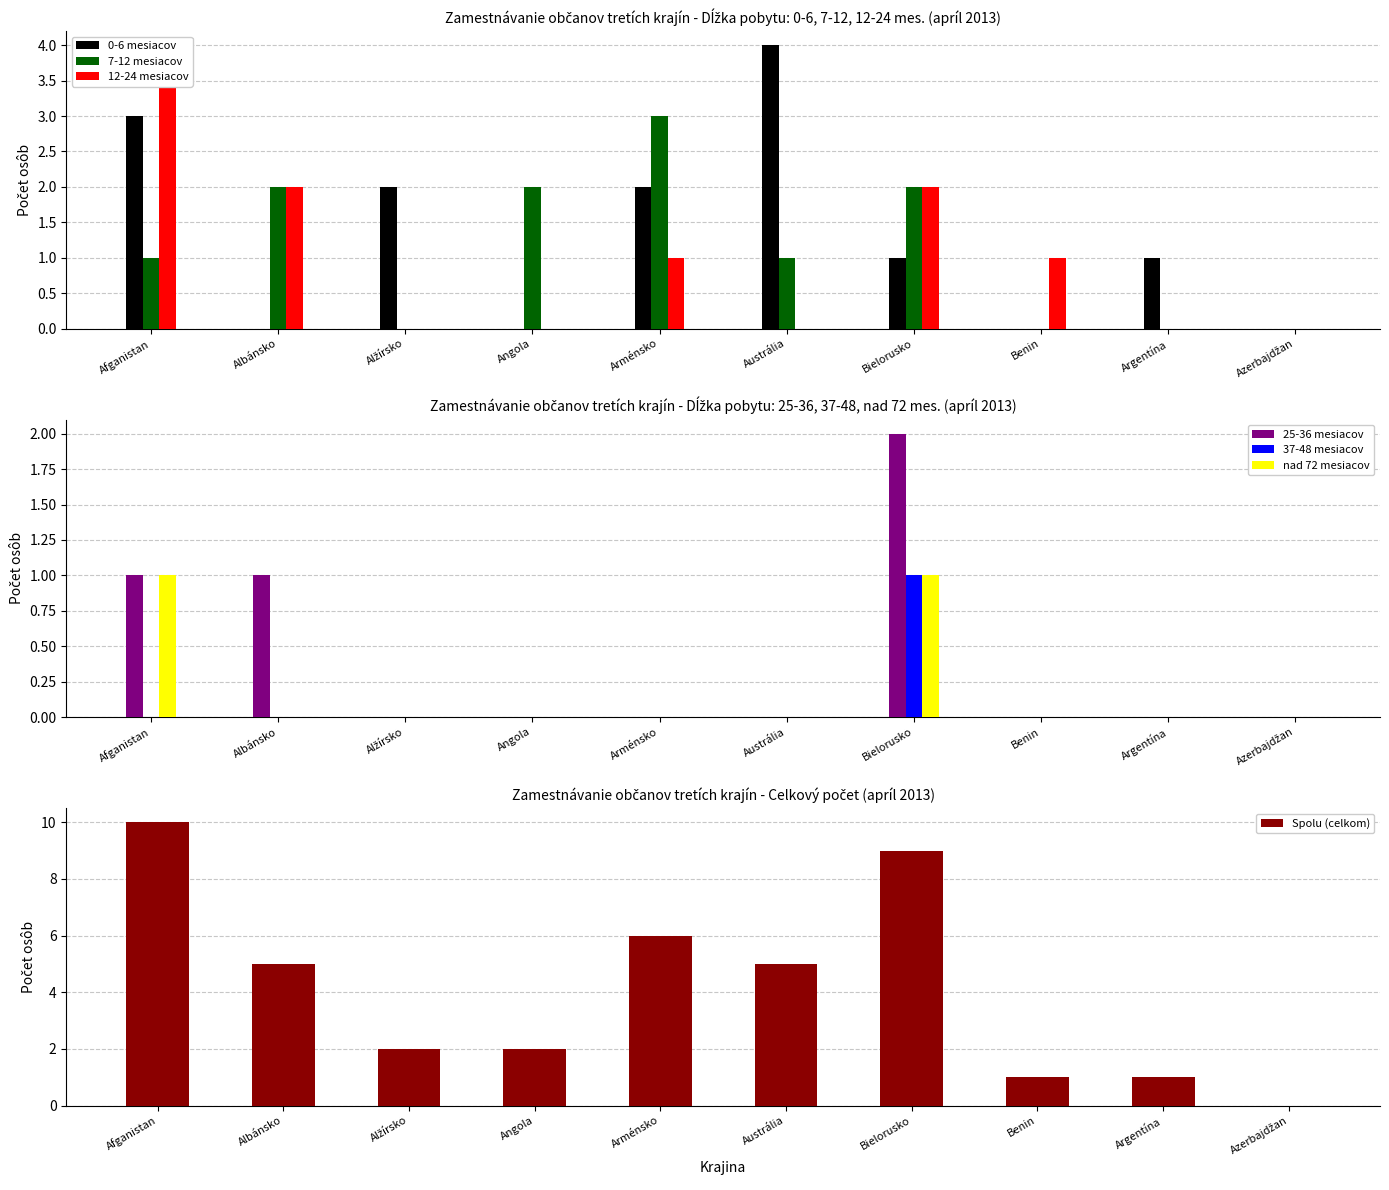

How many nad 72 mesiacov values are between 0 and 1?

10